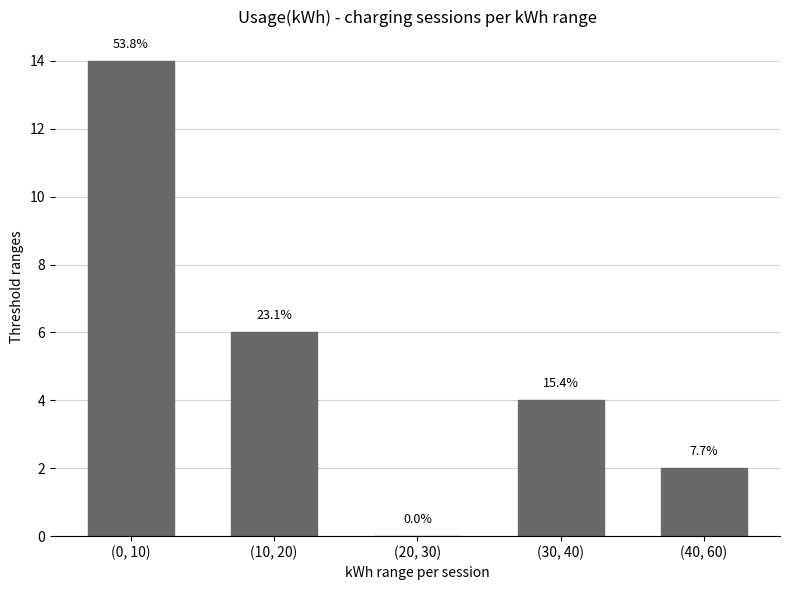

Which label corresponds to the largest value in the chart?

(0, 10)